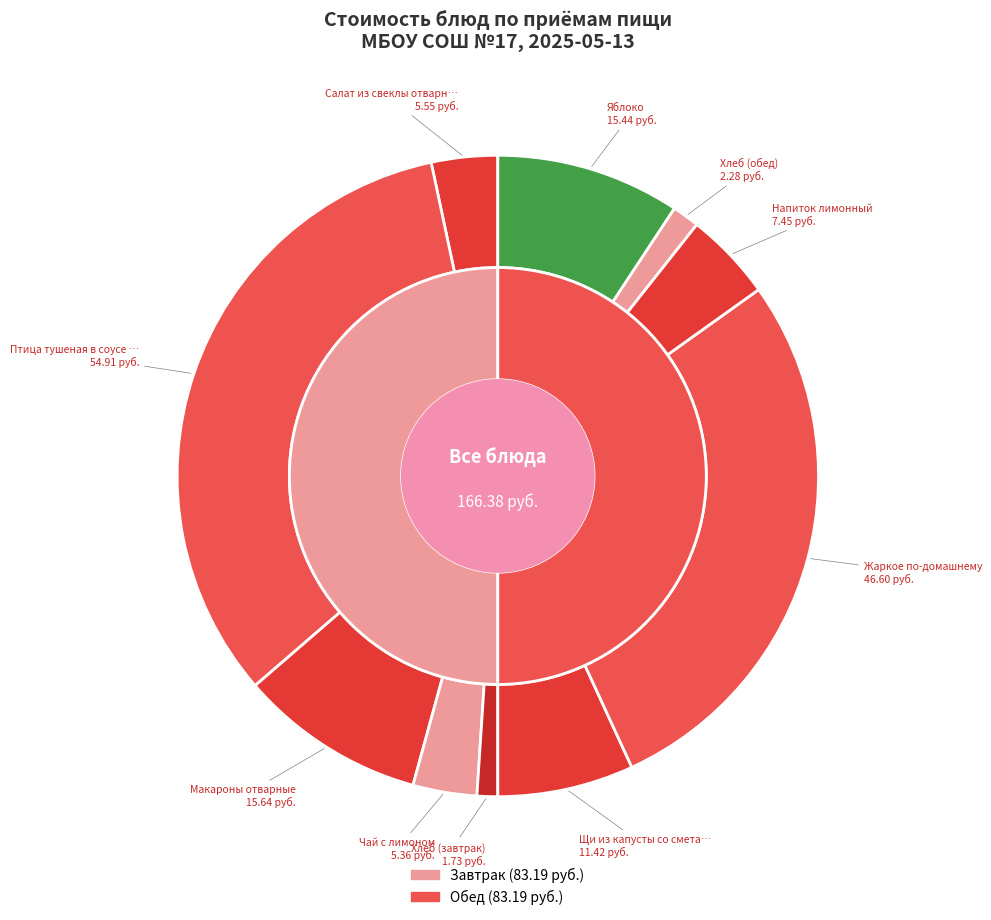

Rank the categories by value from lowest to highest.

Хлеб (завтрак), Хлеб (обед), Чай с лимоном, Салат из свеклы отварной, Напиток лимонный, Щи из капусты со сметаной, Яблоко, Макароны отварные, Жаркое по-домашнему, Птица тушеная в соусе сметанном